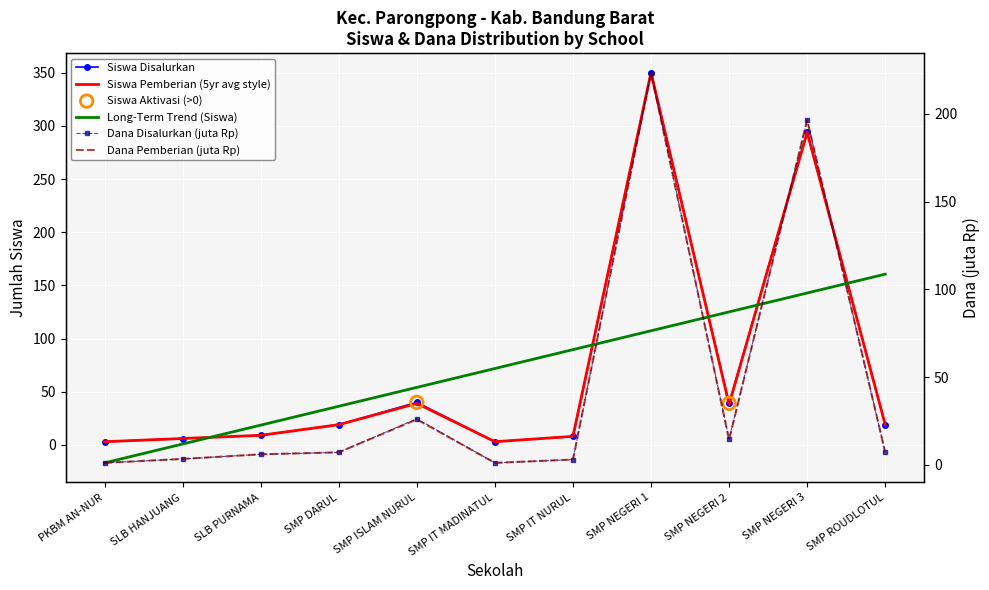

Which series reaches the minimum Y coordinate?

Dana Disalurkan